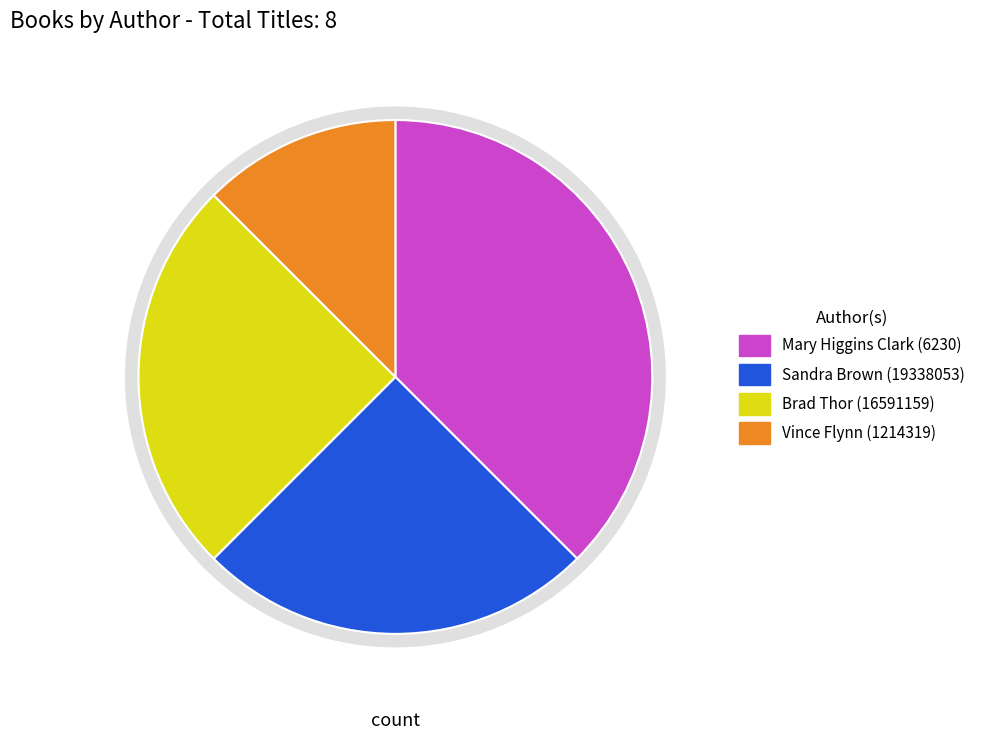

Does Mary Higgins Clark (6230) represent more than half of the total?

No